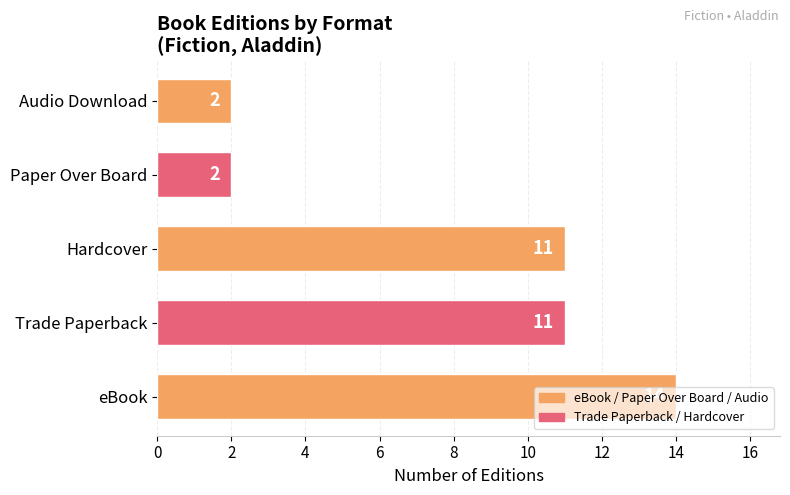

What is the difference between the values at Trade Paperback and Paper Over Board?

9